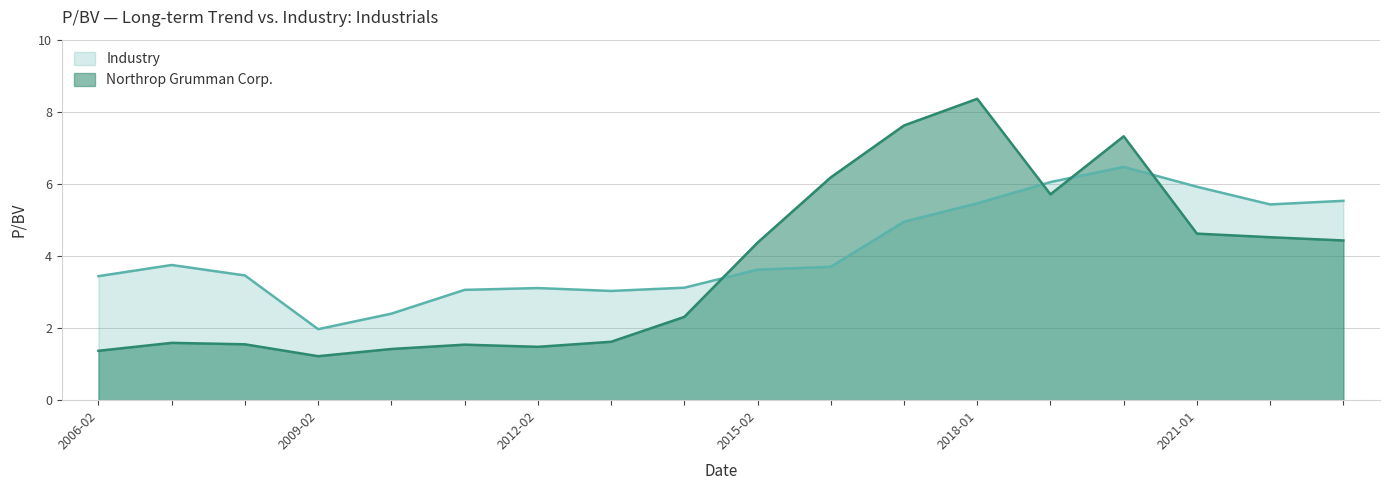

Reading left to right, what are all the values shown in this chart?

Northrop Grumman Corp.: 1.4	1.6	1.6	1.2	1.4	1.5	1.5	1.6	2.3	4.4	6.2	7.6	8.4	5.7	7.3	4.6	4.5	4.4
Industry: 3.4	3.8	3.5	2.0	2.4	3.1	3.1	3.0	3.1	3.6	3.7	5.0	5.5	6.0	6.5	5.9	5.4	5.5